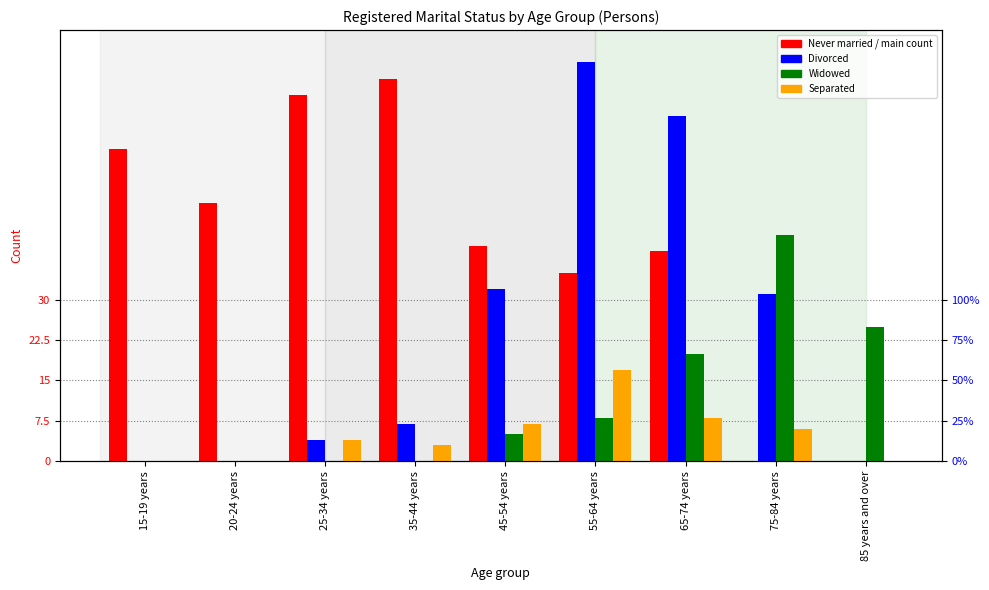

What is the approximate value of Widowed at 55-64 years, to the nearest 5?

10